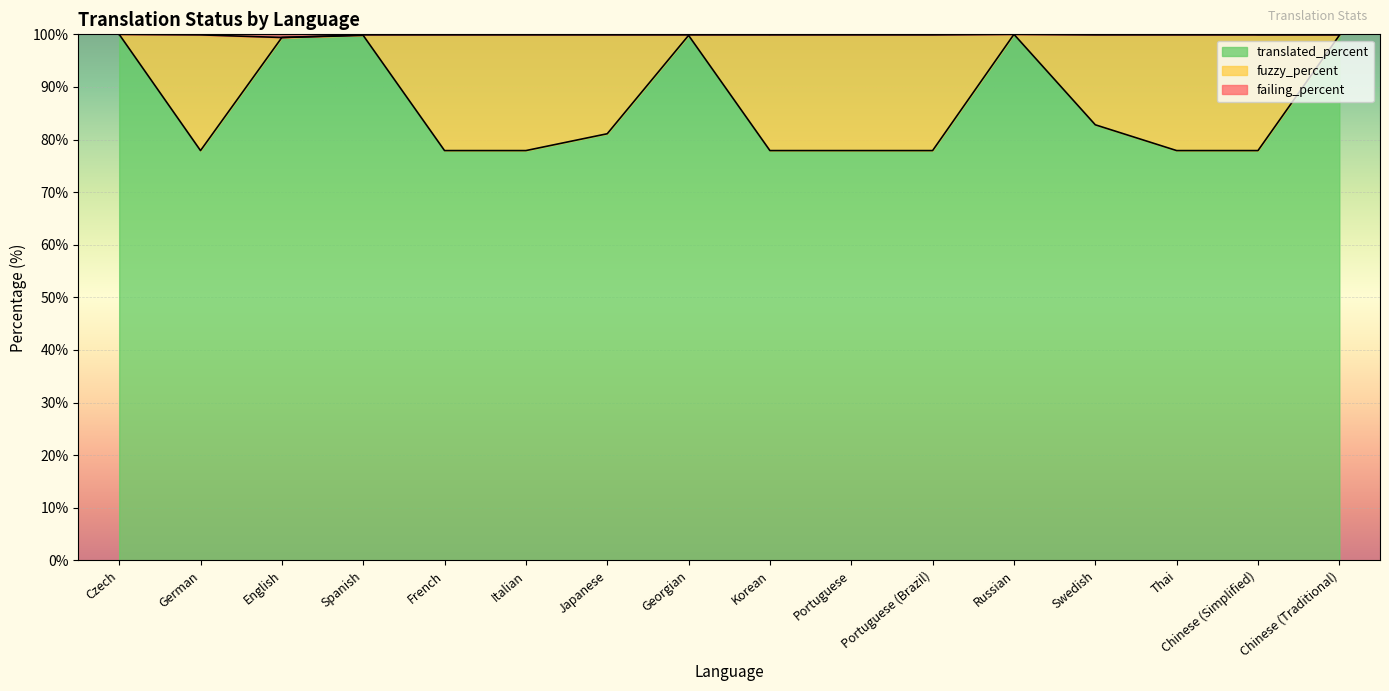

True or false: translated_percent and failing_percent intersect in this chart.

False